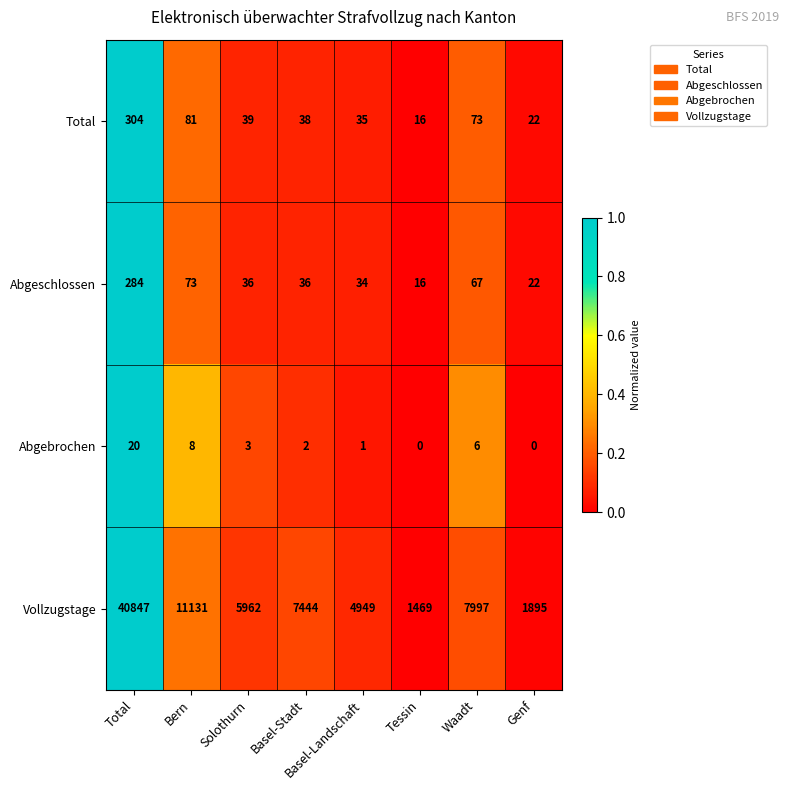

What is the average value of the Vollzugstage series?

10212